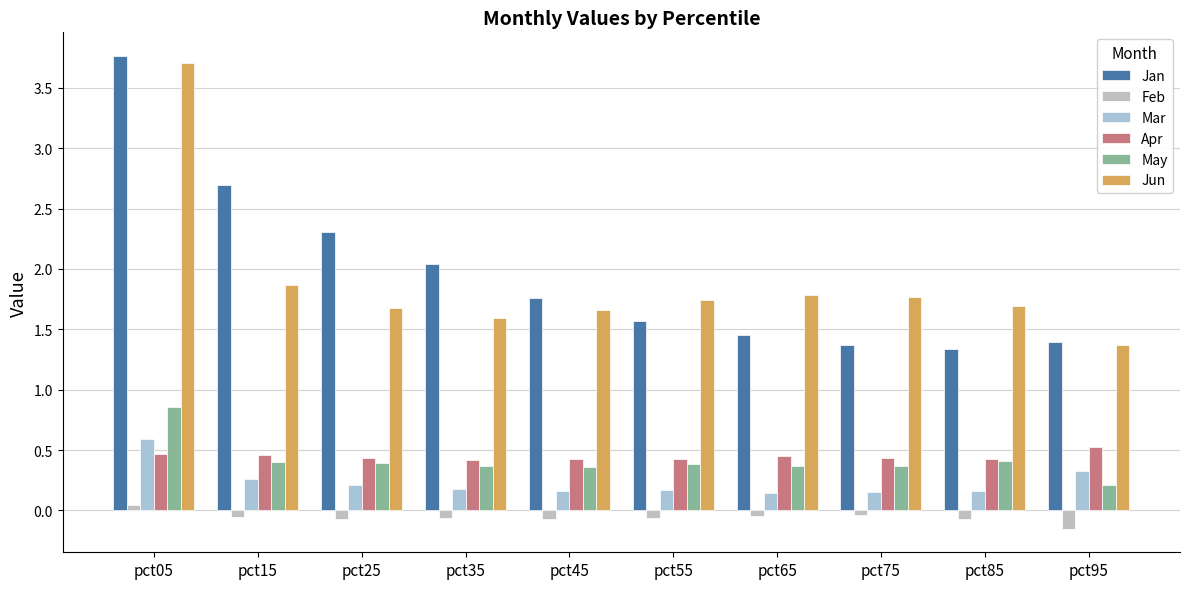

The value of Apr at pct25 is 0.6. True or false?

False